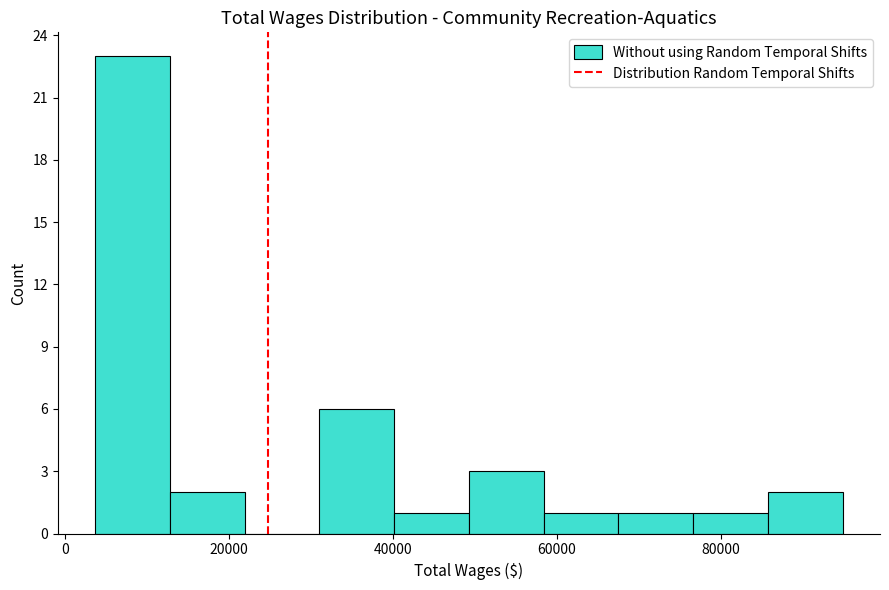

Over which range of the x-axis is the bar tallest?

4000 to 12000